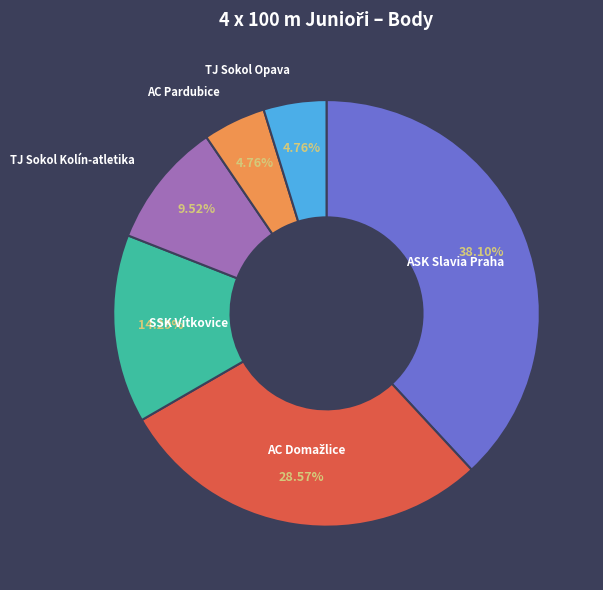

To the nearest percent, what is the average slice percentage?

17%